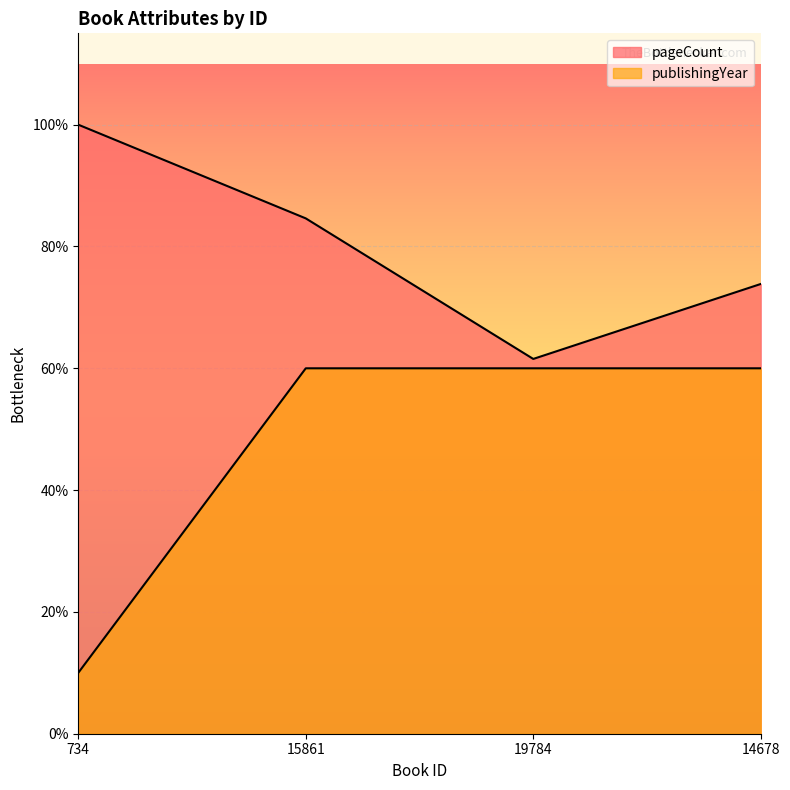

True or false: pageCount and publishingYear intersect in this chart.

False